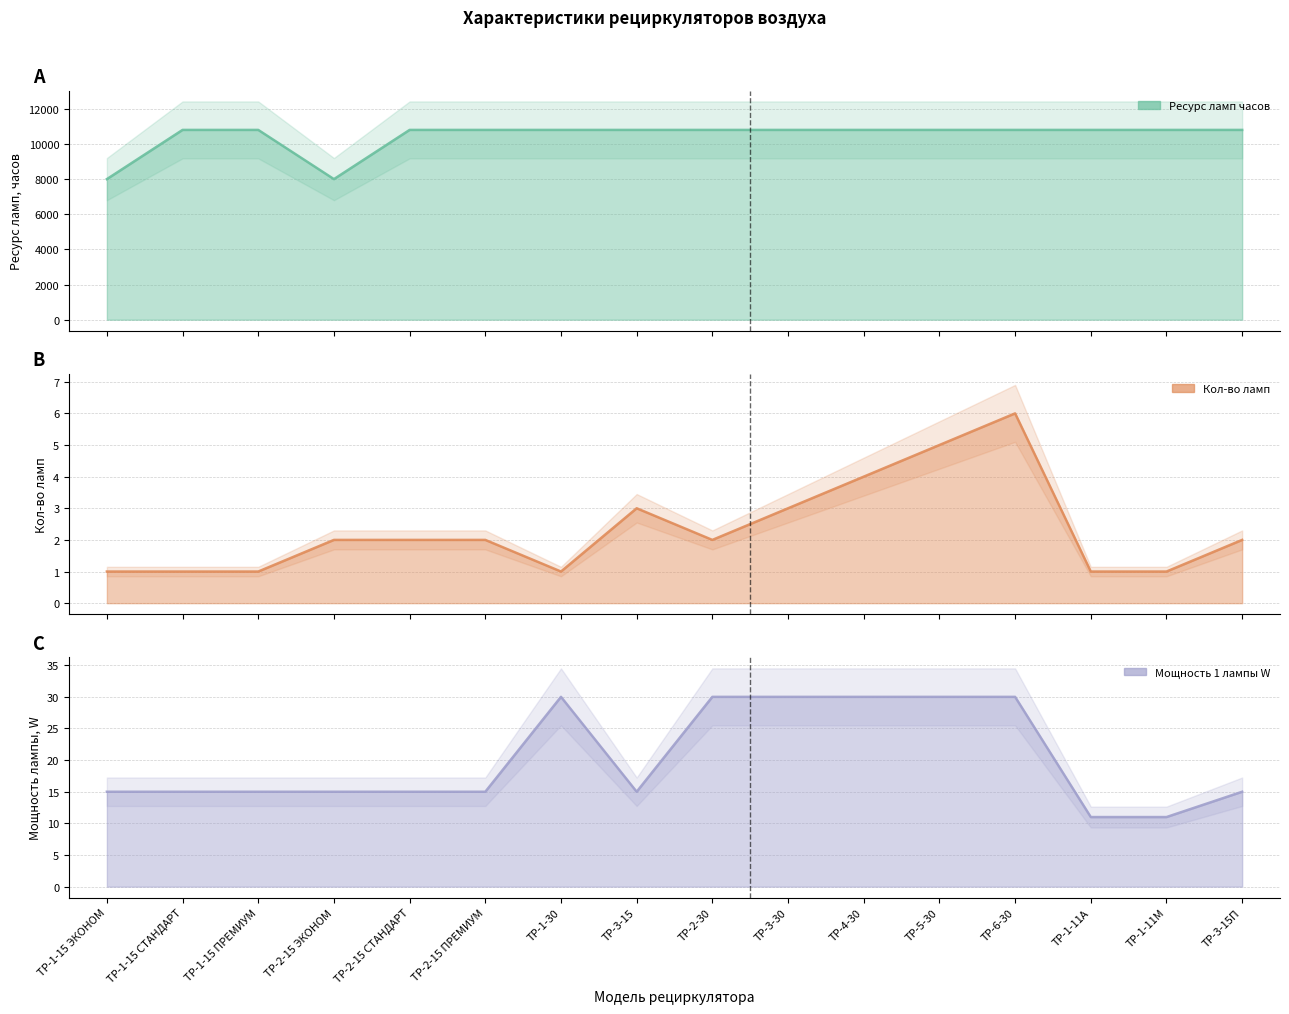

Does the chart display data point markers on the line(s)?

No